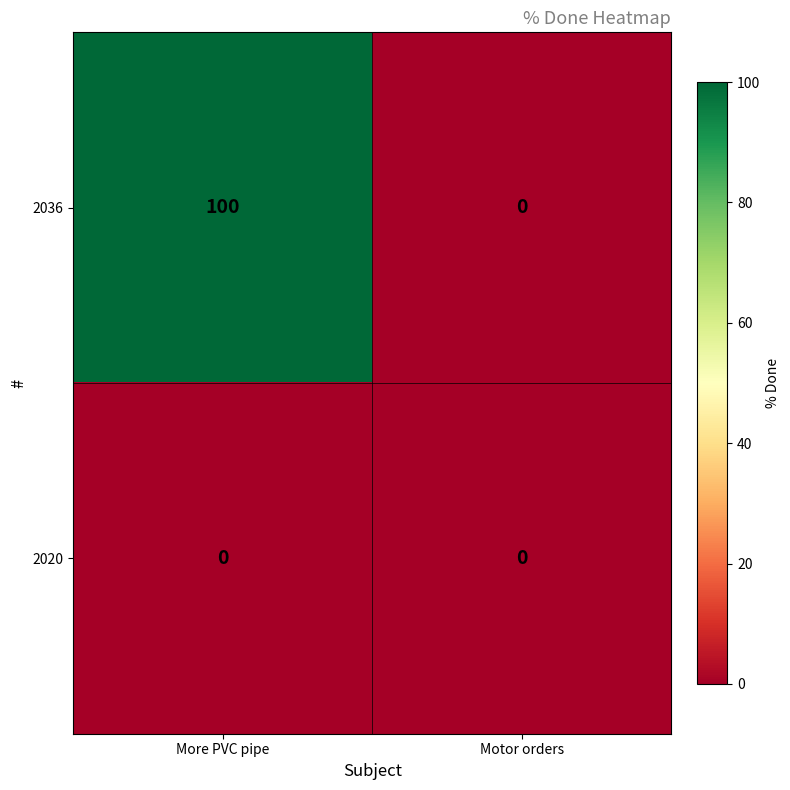

What is the average value of the 2036 series?

50